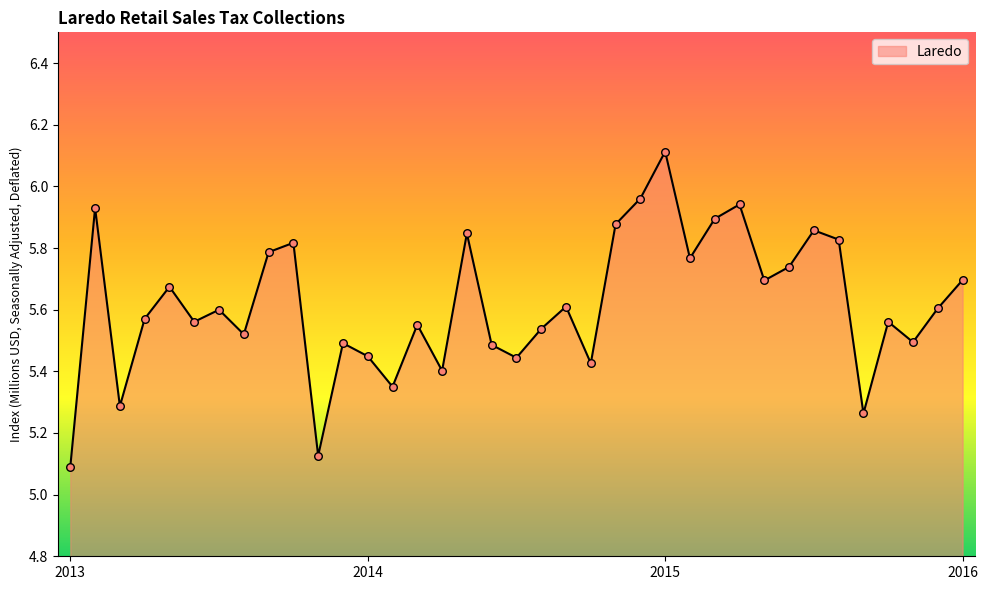

What is the maximum value shown in the chart?

6.1